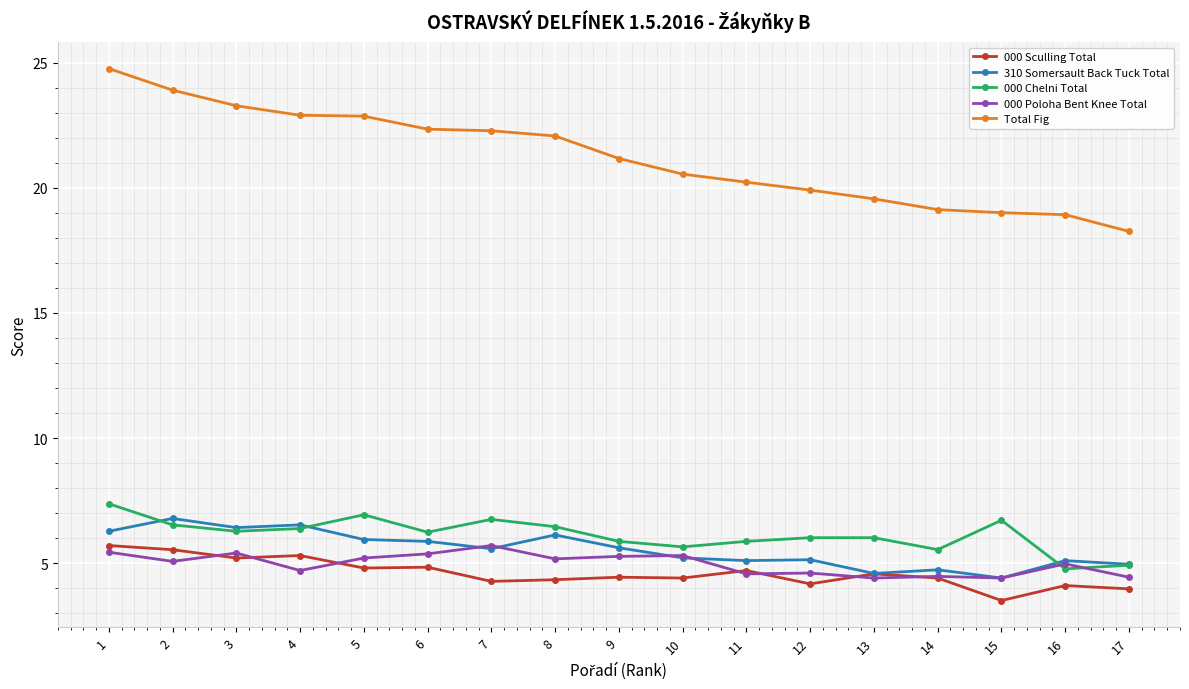

At which label does 310 Somersault Back Tuck Total first exceed 5?

1